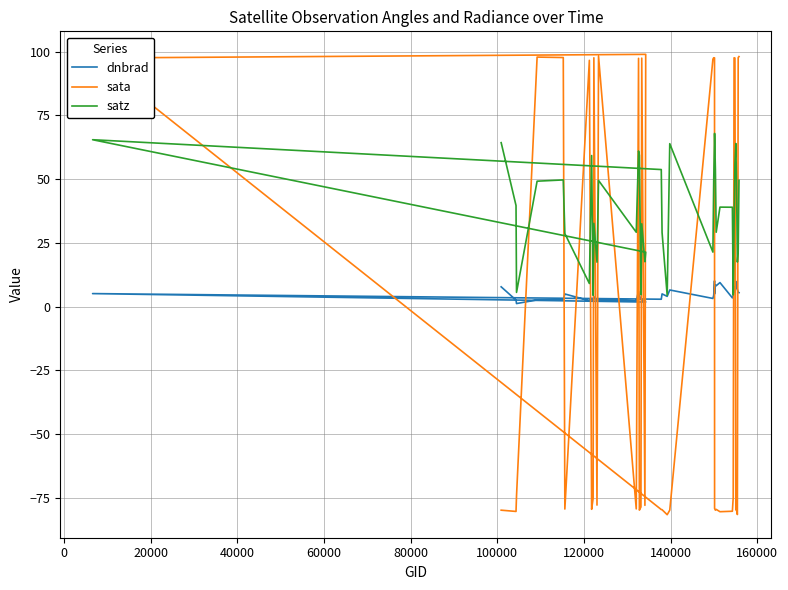

Count the number of categories in the chart.

40